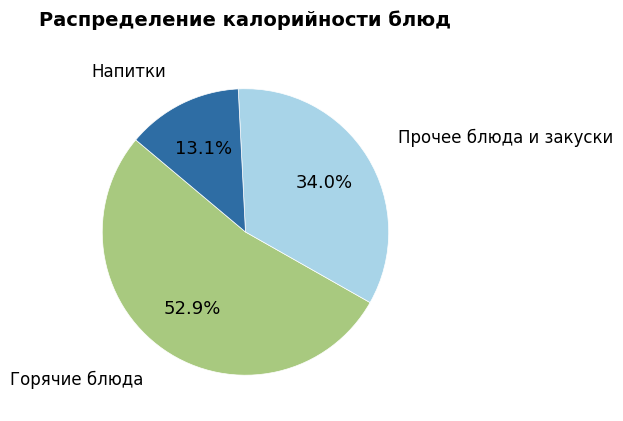

Does any single category account for the majority?

Yes